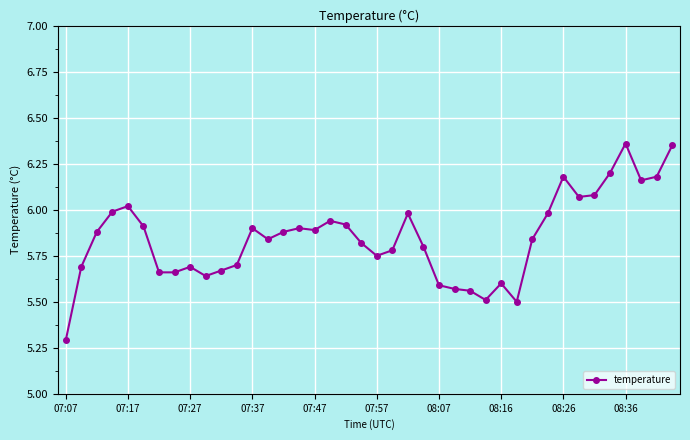

What is the difference between the maximum and minimum values?

1.1